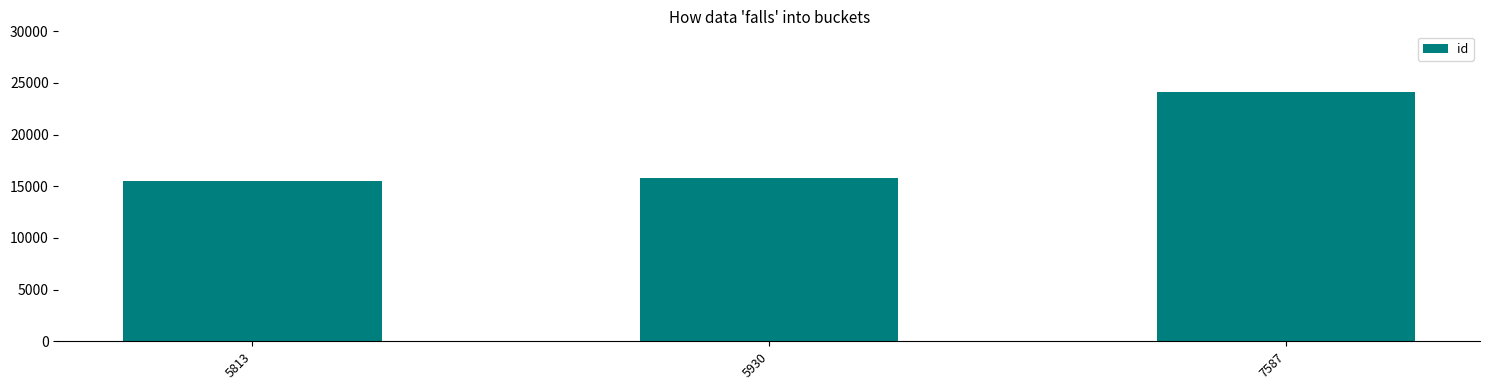

Where is the data nearest to the value 19842?

5930